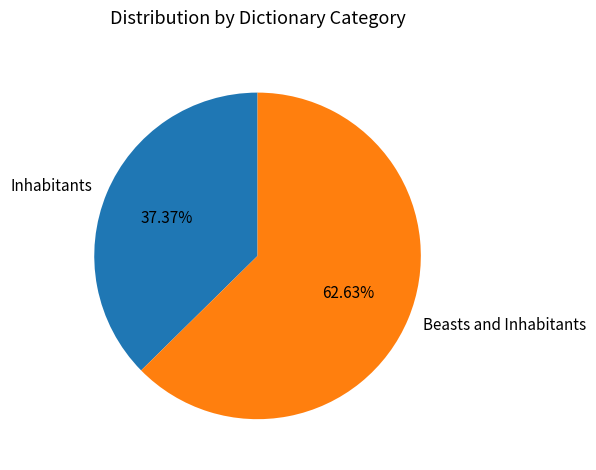

What percentage do Inhabitants and Beasts and Inhabitants together represent?

100.0%